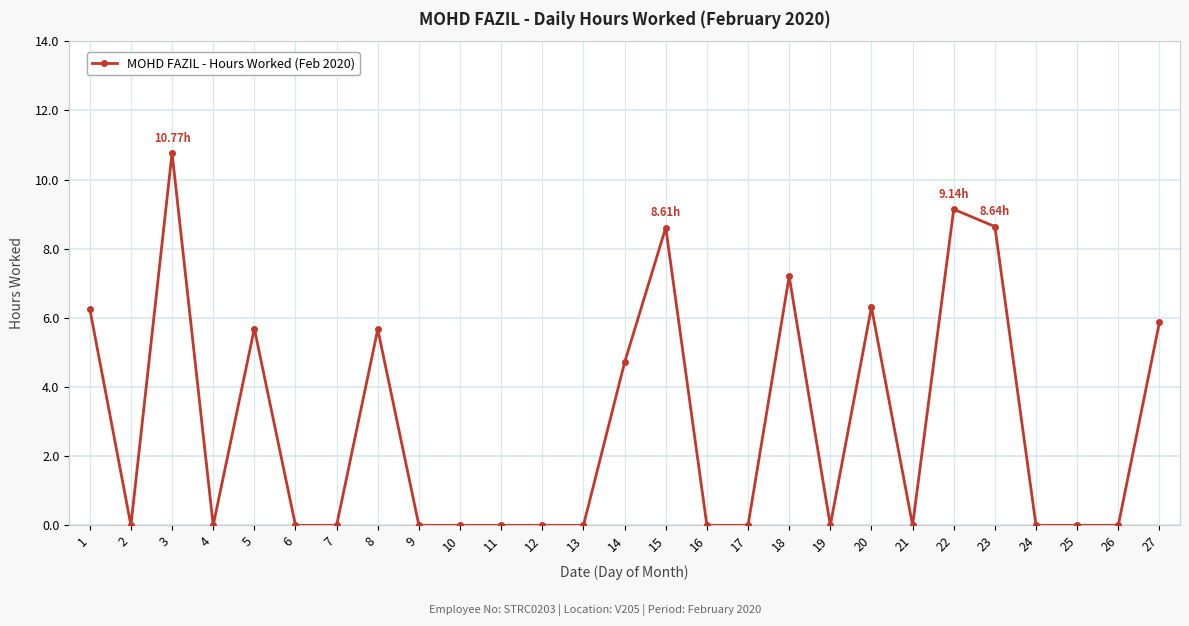

At which category does the chart reach its peak across all series?

3